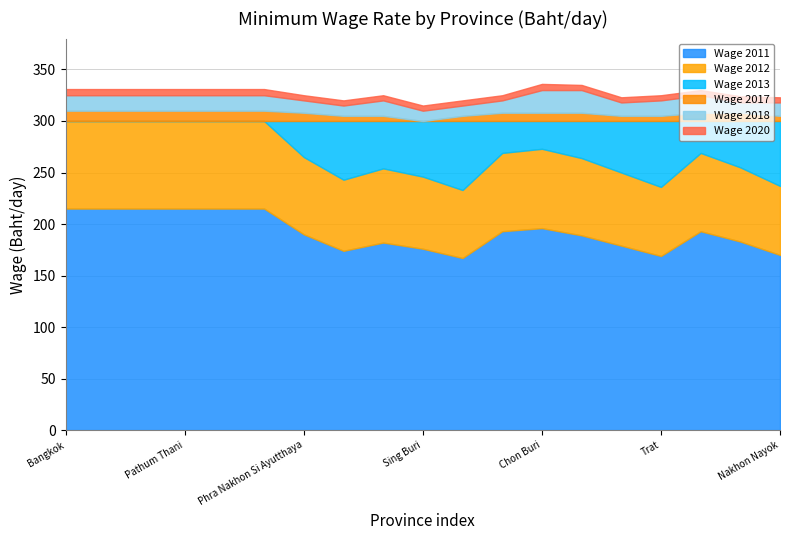

What is the maximum value for Wage 2011?

215